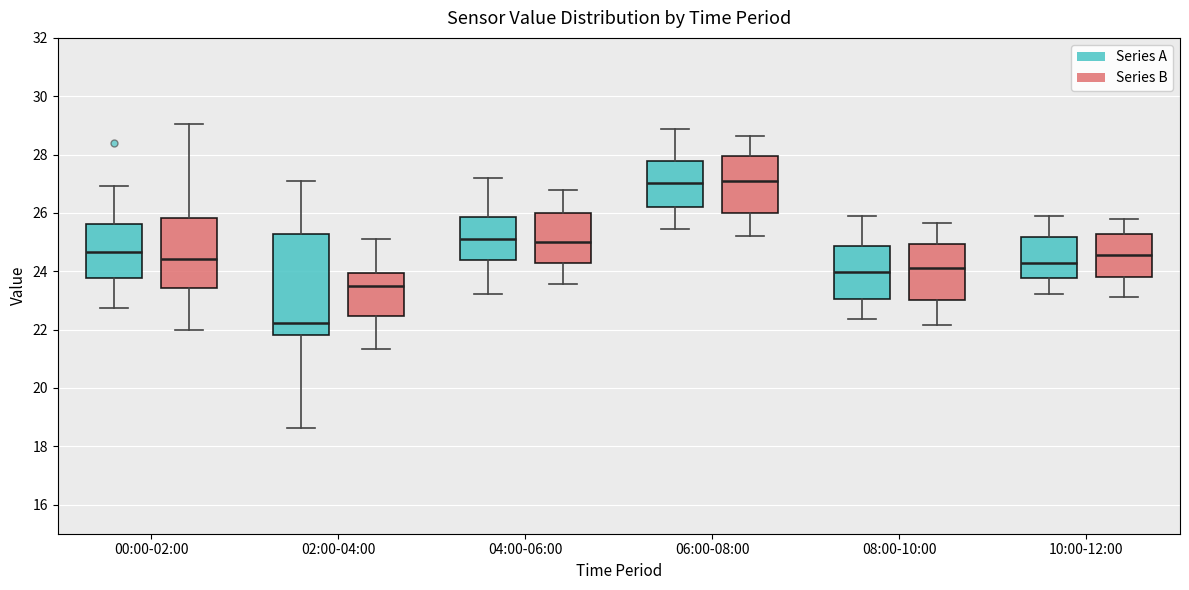

Which box has the lowest median line?

02:00-04:00 (Series A)